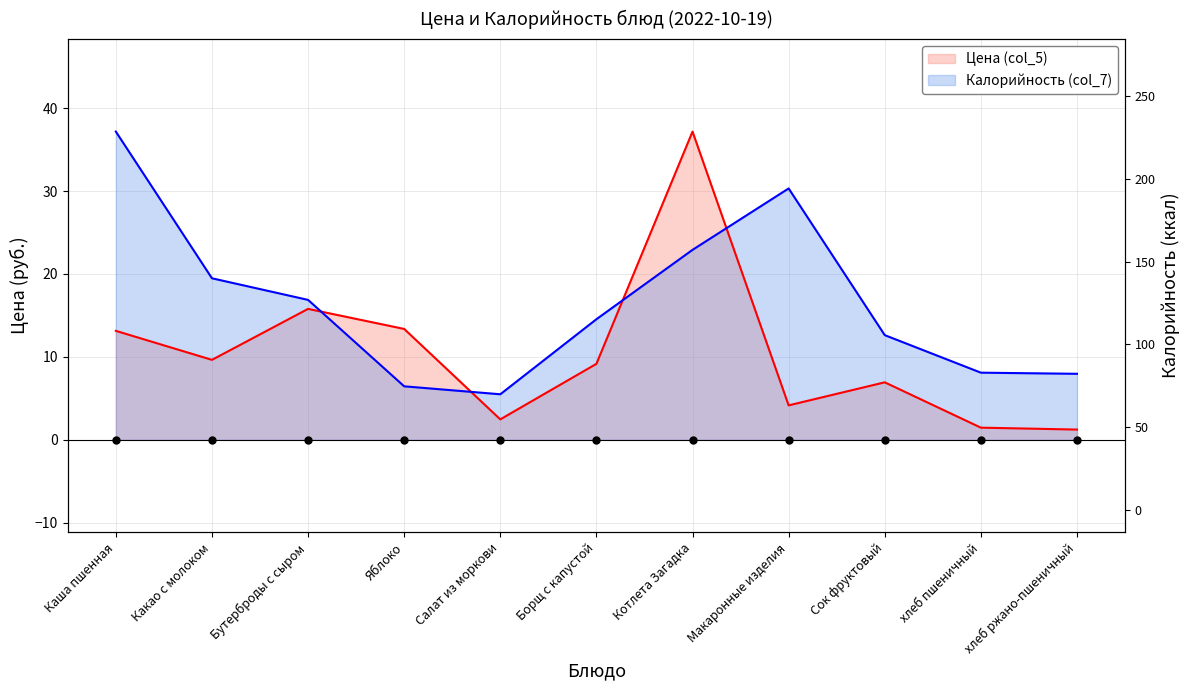

Does the chart have visible grid lines?

Yes